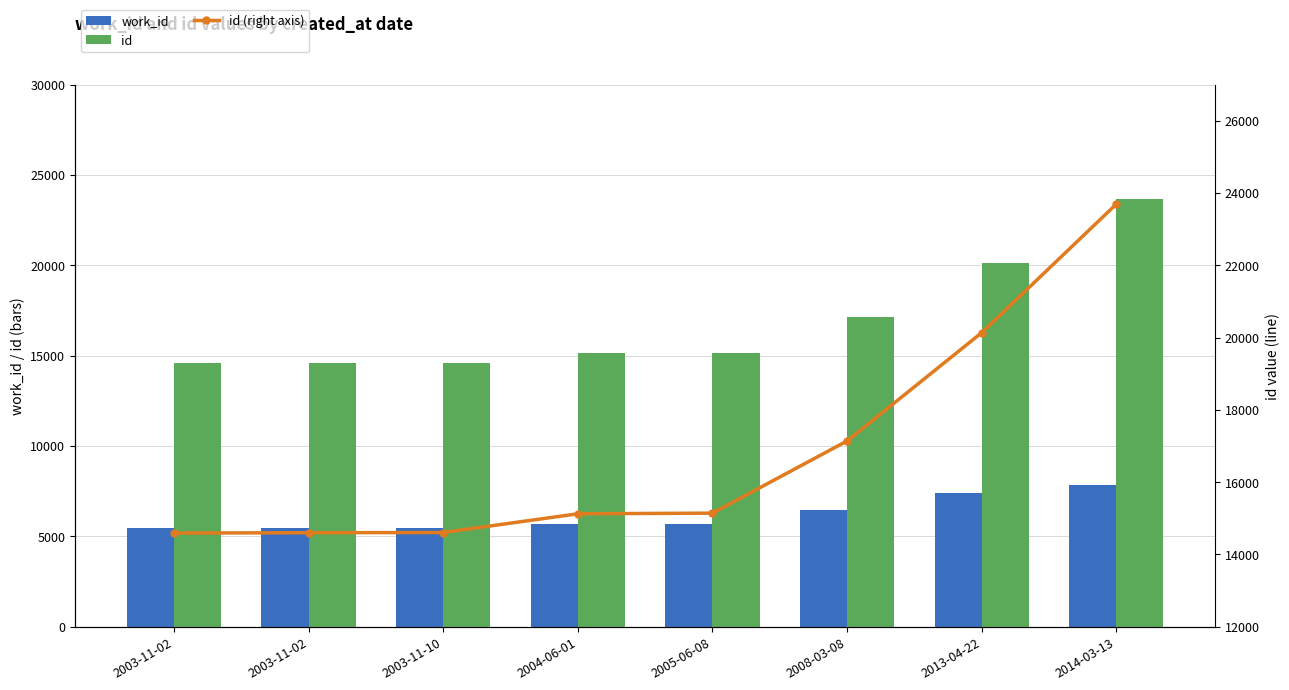

Reading left to right, transcribe all the data shown in this chart.

work_id: 5459	5459	5460	5661	5672	6450	7379	7851
id: 14590	14599	14605	15123	15141	17137	20133	23690
id (right axis): 14590	14599	14605	15123	15141	17137	20133	23690